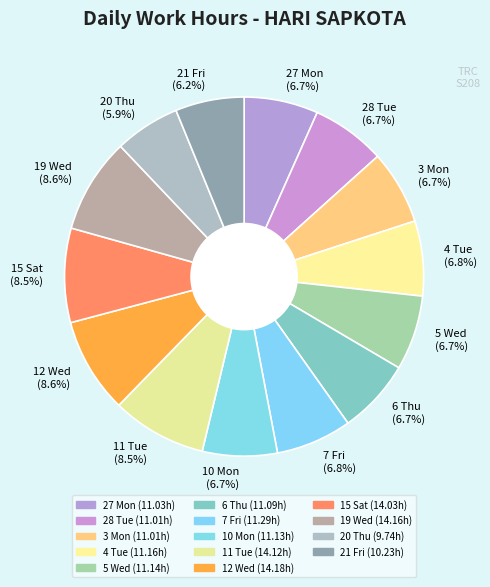

Is there any slice that represents more than half of the pie?

No